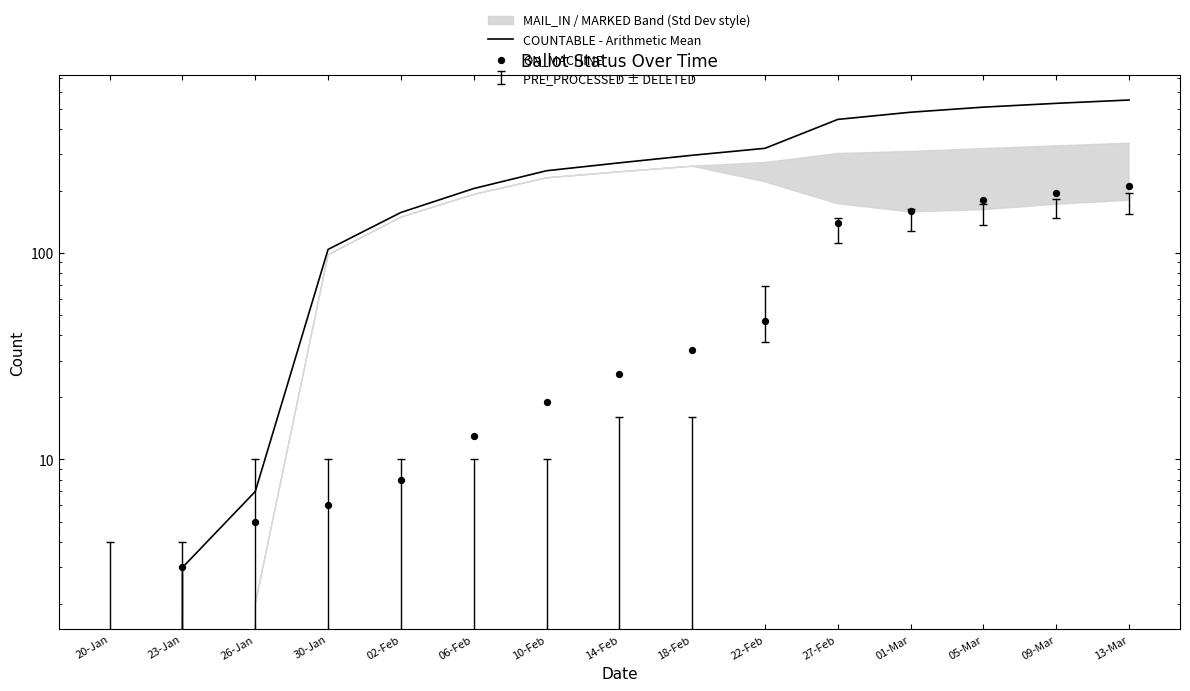

Which series has the widest spread of Y values?

COUNTABLE - Arithmetic Mean